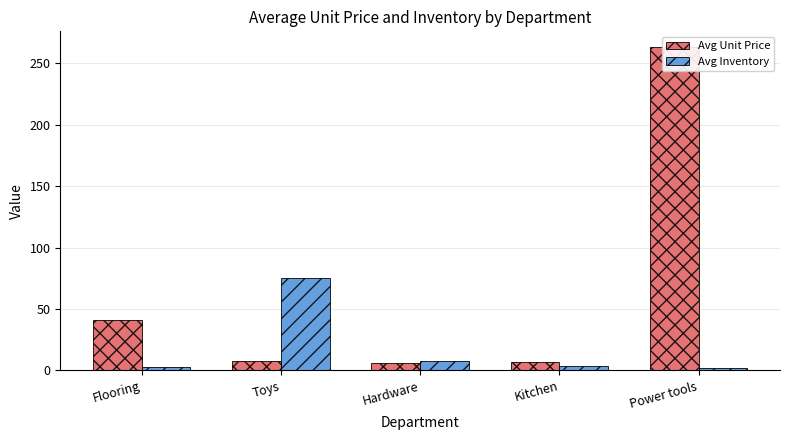

Rank the series by their average value, from highest to lowest.

Avg Unit Price, Avg Inventory